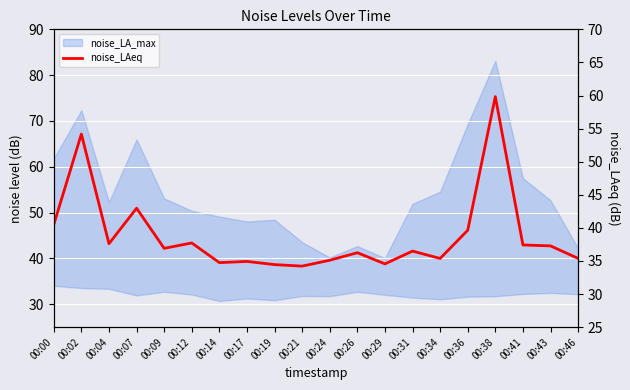

Where is the first local maximum?

00:02